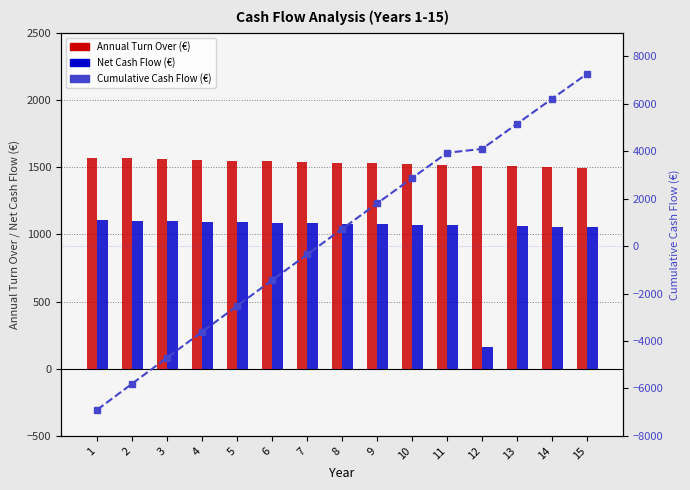

What is the highest value of the Net Cash Flow (€) series?

1104.4